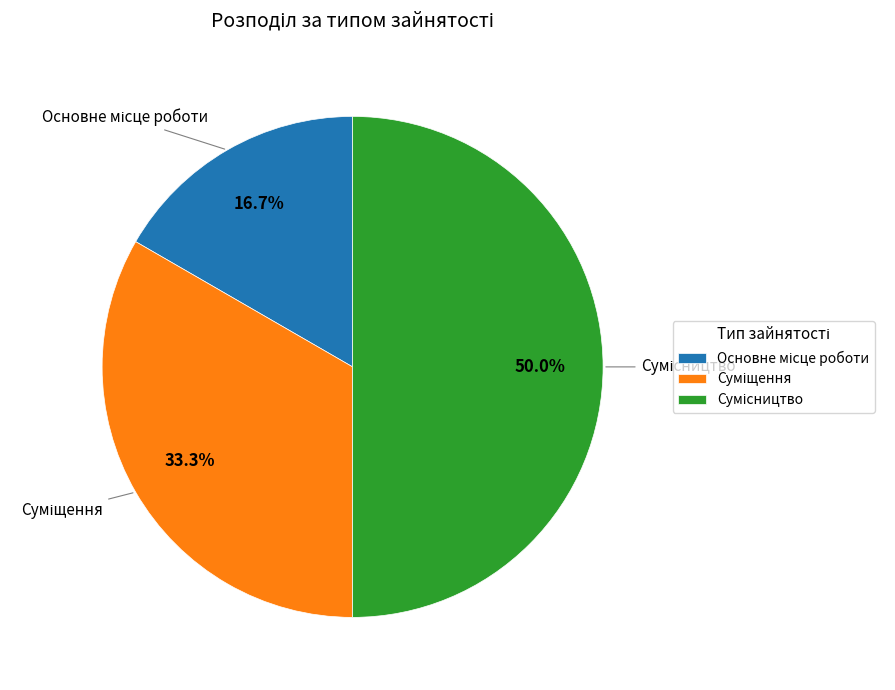

To the nearest percent, what is the difference between the largest and smallest slice percentages?

33%